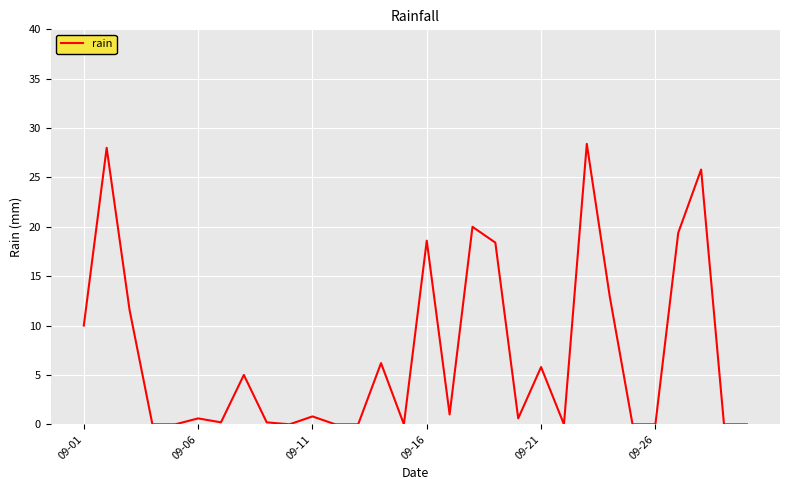

Reading right to left, what are all the values shown in this chart?

0.0	0.0	25.8	19.4	0.0	0.0	13.0	28.4	0.0	5.8	0.6	18.4	20.0	1.0	18.6	0.0	6.2	0.0	0.0	0.8	0.0	0.2	5.0	0.2	0.6	0.0	0.0	11.6	28.0	10.0